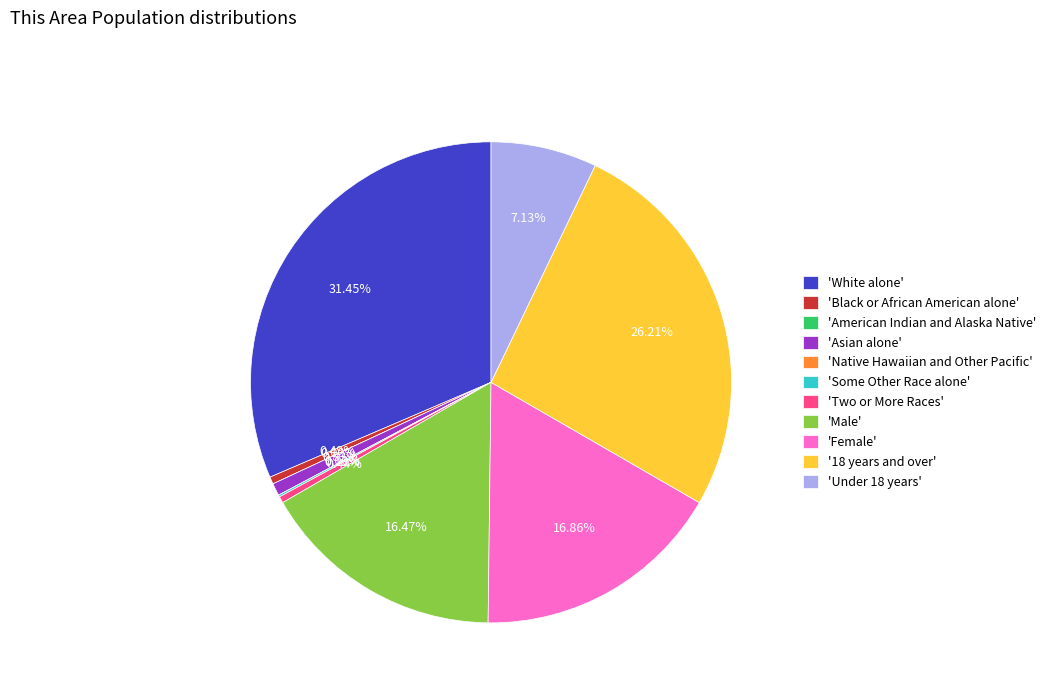

Is there a majority slice in this chart?

No